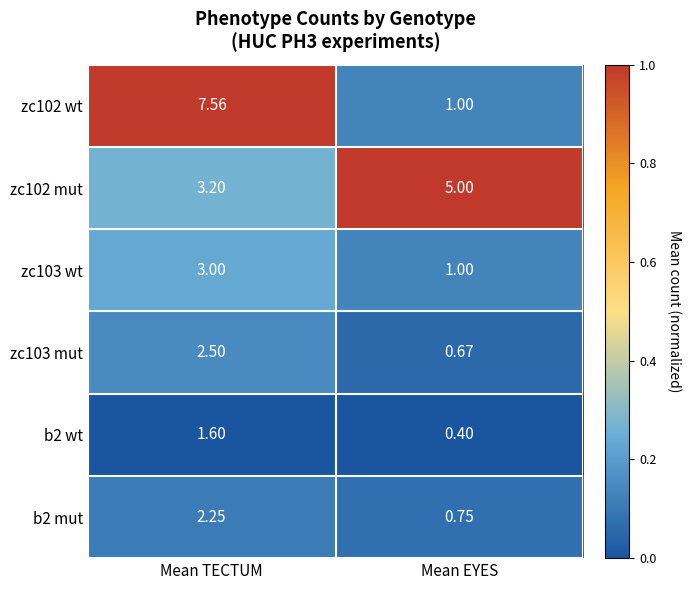

Is the value of zc102 wt at Mean EYES greater than the value of b2 mut at Mean EYES?

Yes